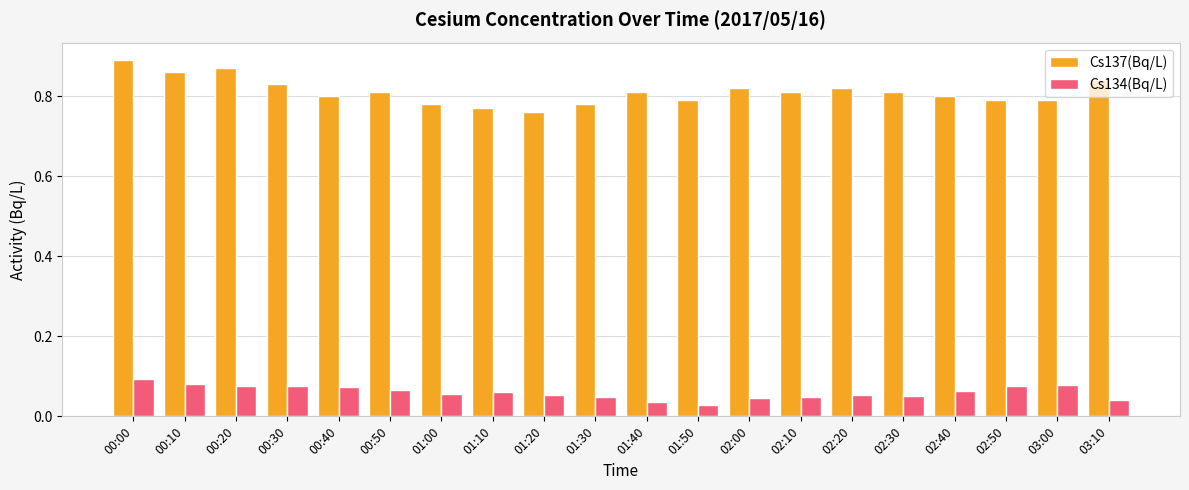

Between 01:30 and 02:30, which series saw the biggest shift?

Cs137(Bq/L)